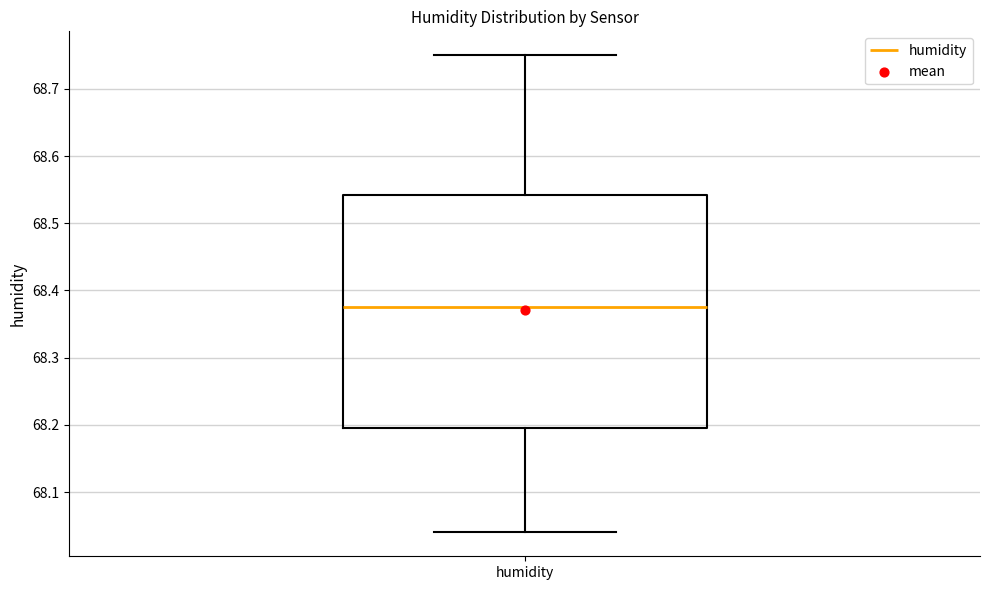

Where does the lower whisker of the box for humidity end on the y-axis? The values are not printed on the chart, so give them approximately, as read against the axis.

68.04